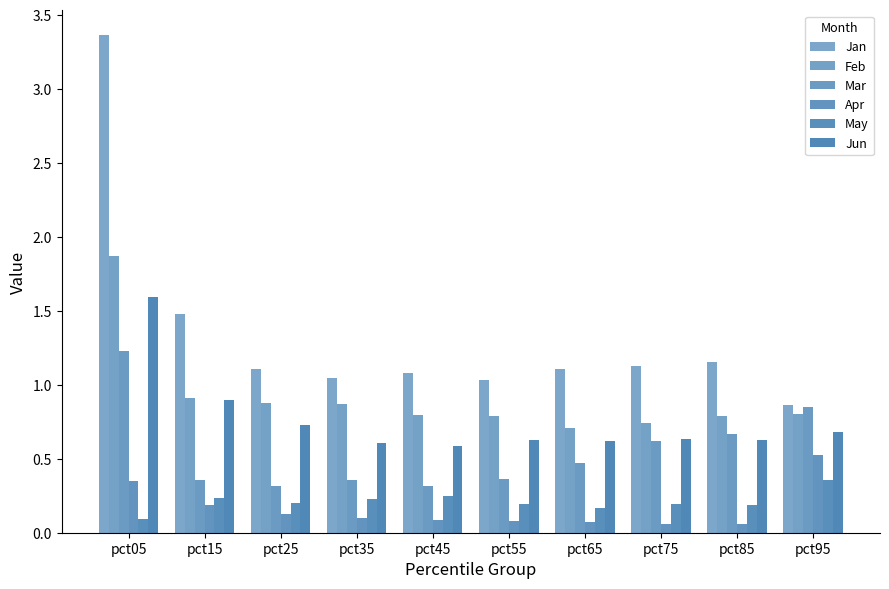

Count the number of categories in the chart.

10